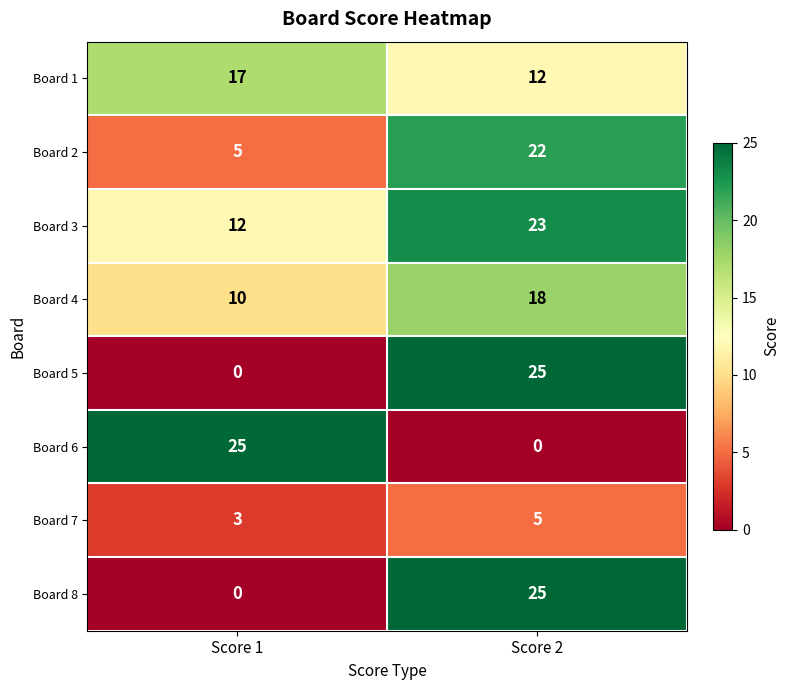

Which series has the largest total across all categories?

Board 3